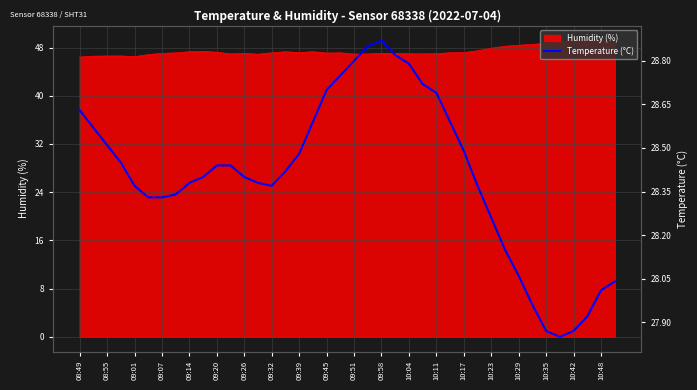

How many lines are shown in the chart?

1